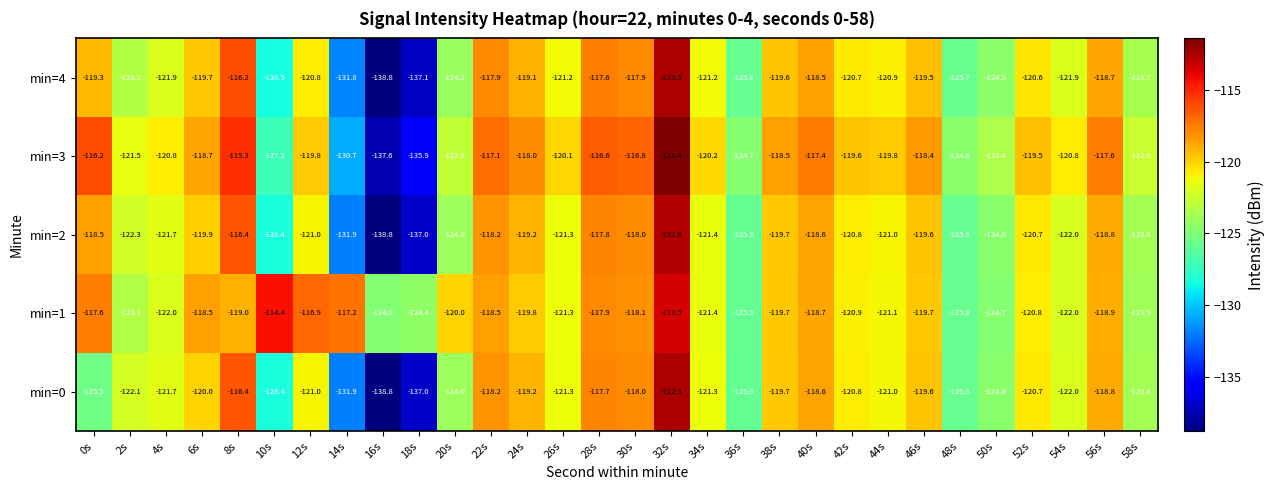

At which category does the chart reach its minimum across all series?

16s